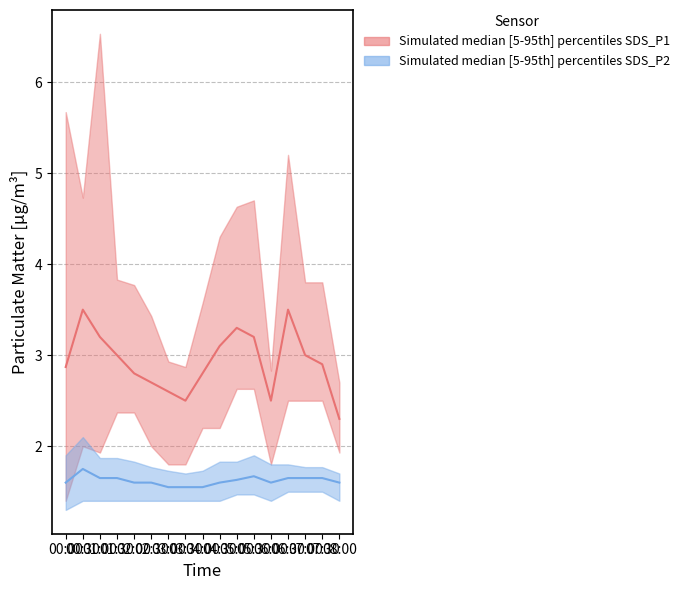

True or false: SDS_P1 median and SDS_P2 median intersect in this chart.

False